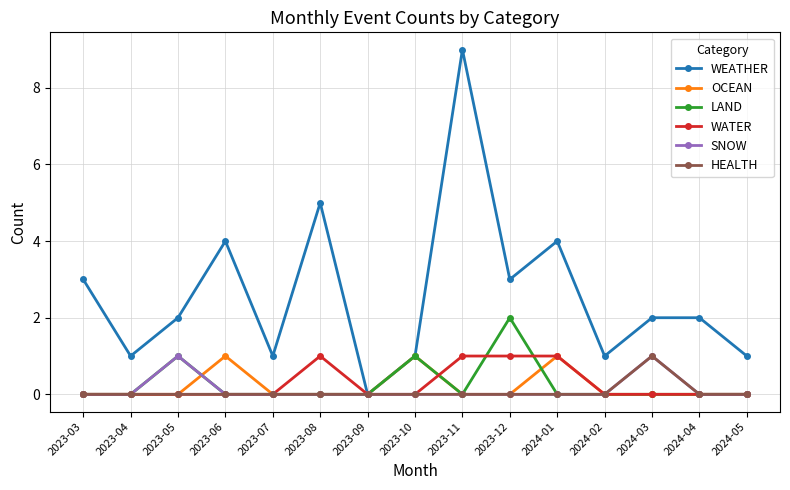

What is the difference between the maximum and minimum values in the WEATHER series?

9